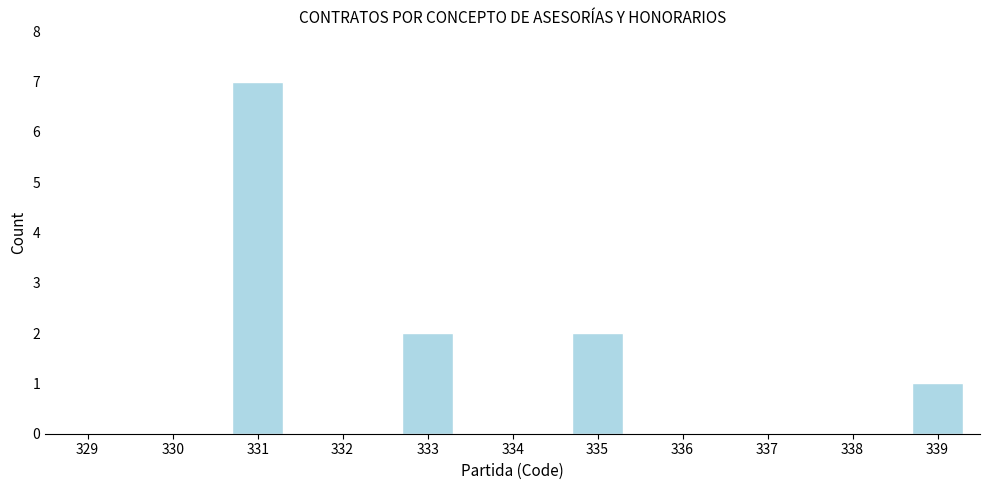

Reading right to left, list all the values displayed in this chart.

339=1	338=0	337=0	336=0	335=2	334=0	333=2	332=0	331=7	330=0	329=0